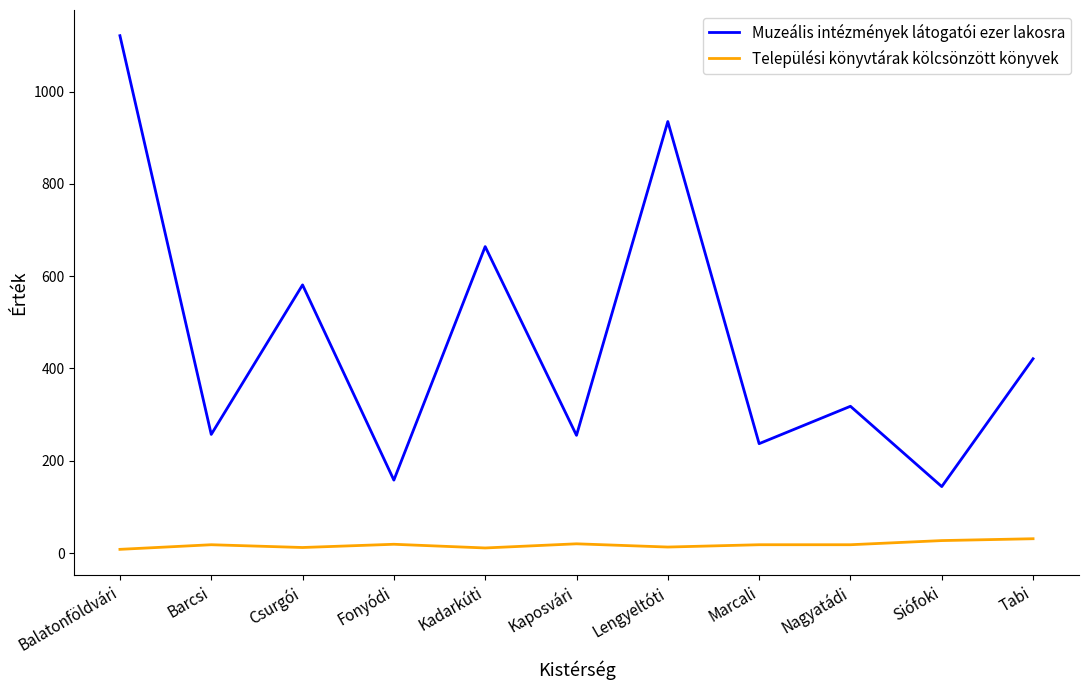

At Siófoki, list the series in order from largest to smallest.

Muzeális intézmények látogatói ezer lakosra, Települési könyvtárak kölcsönzött könyvek